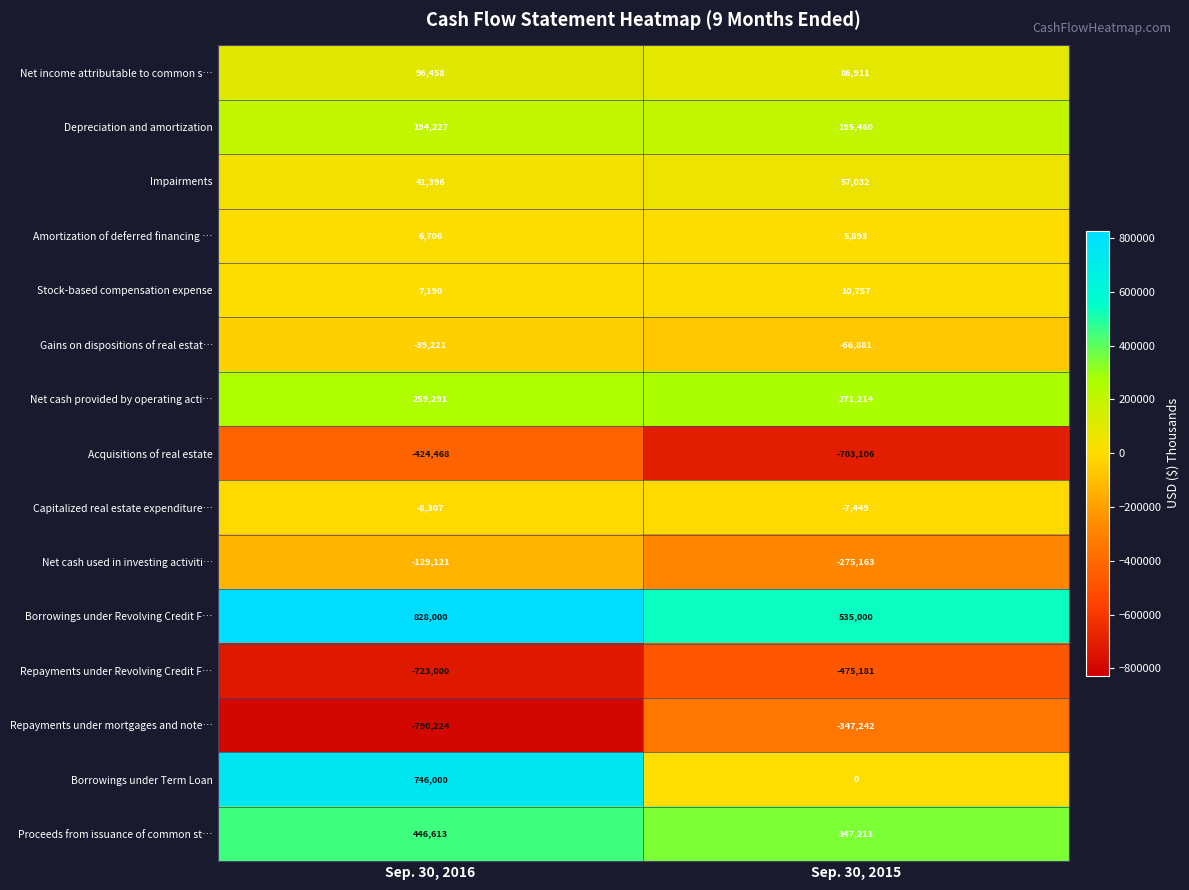

The value of Repayments under mortgages and note… at Sep. 30, 2015 is -142569. True or false?

False